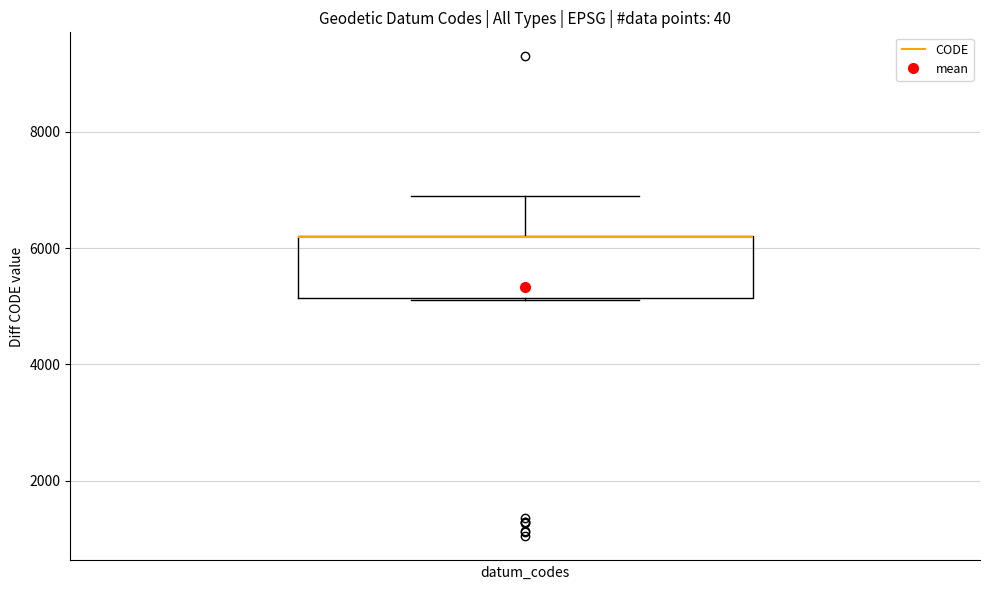

Transcribe this box plot: give where the median line is, the range the box spans, and where the two whiskers end, as read against the y-axis. The values are not printed on the chart, so give them approximately, as read against the axis.

median 6200 (drawn on the box's upper edge), box 5200 to 6200, whiskers 5200 to 7000